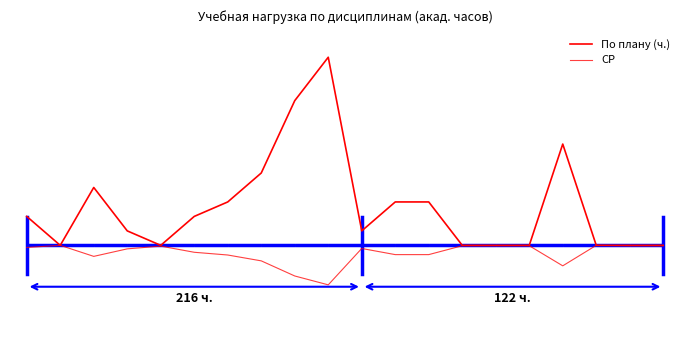

Does the chart display data point markers on the line(s)?

No